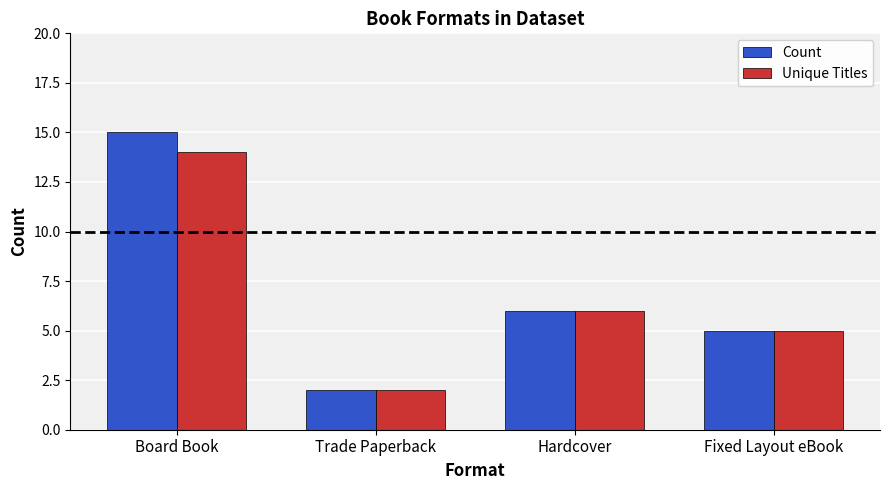

How many bars are there in total?

8